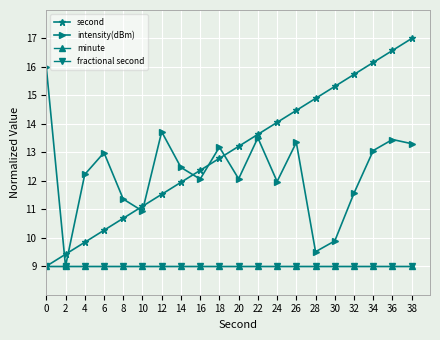

Does the chart have visible grid lines?

Yes